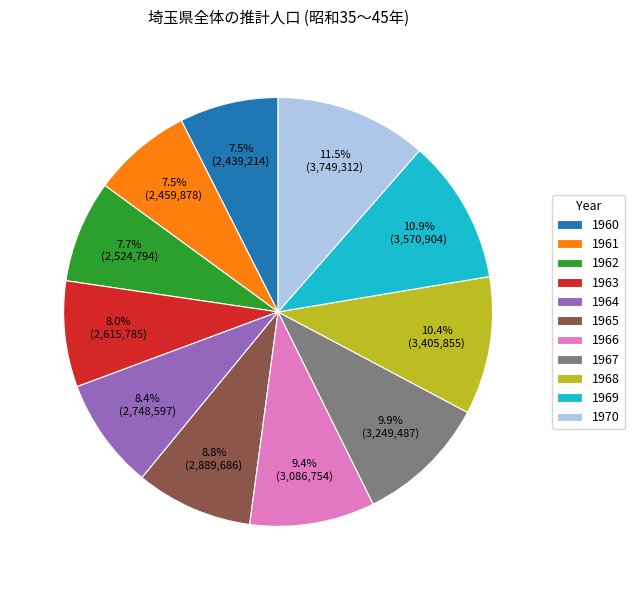

Which has a higher value, 1960 or 1965?

1965